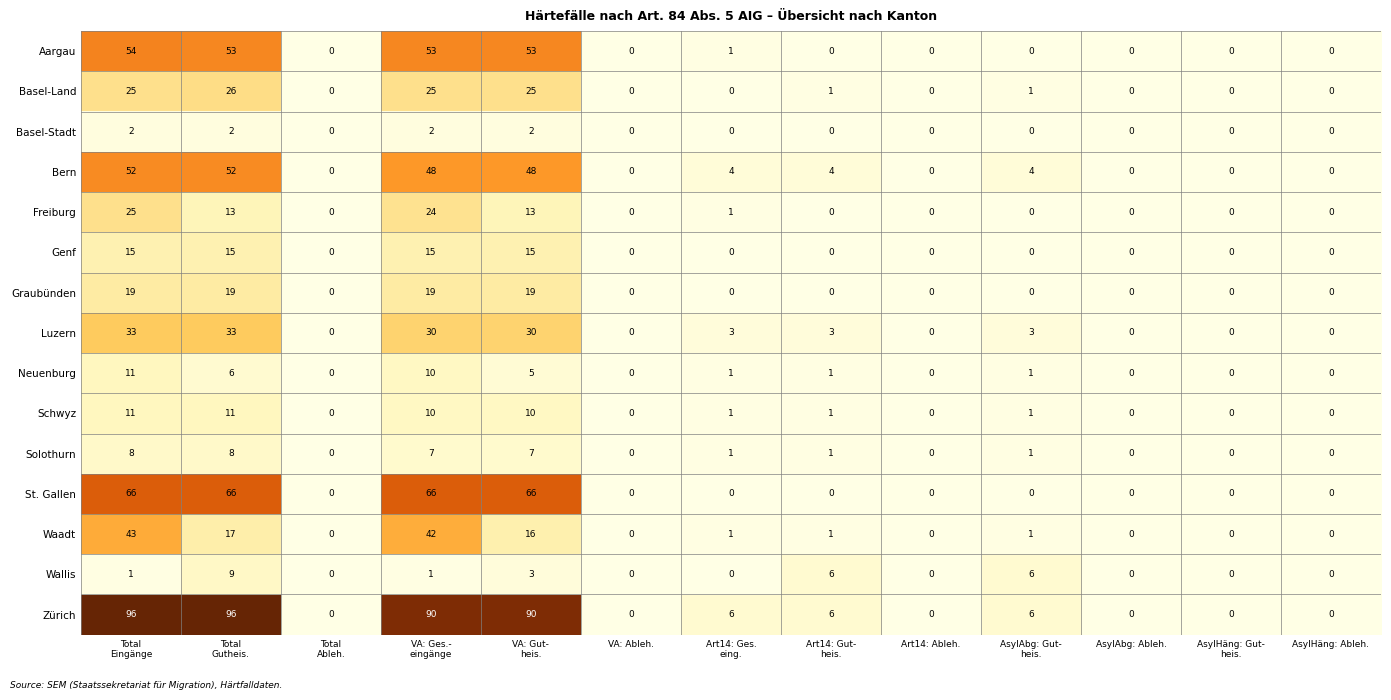

The Wallis series shows 0 at AsylHäng: Ableh.. True or false?

True